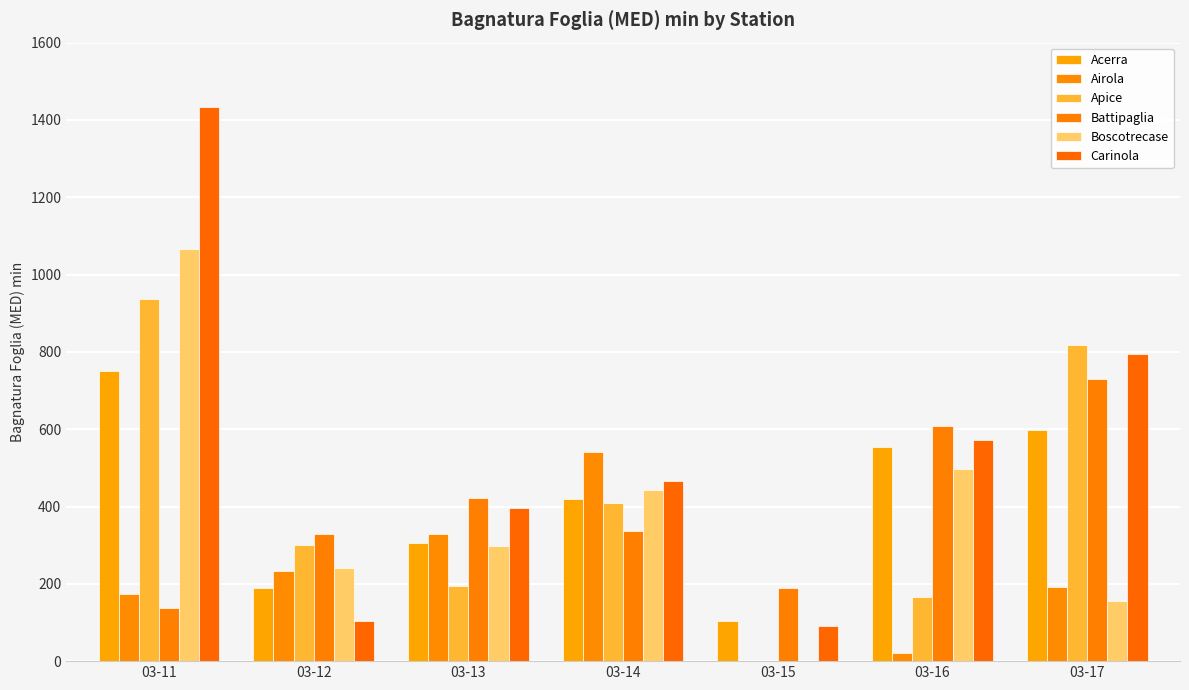

Count the number of data series in this chart.

6